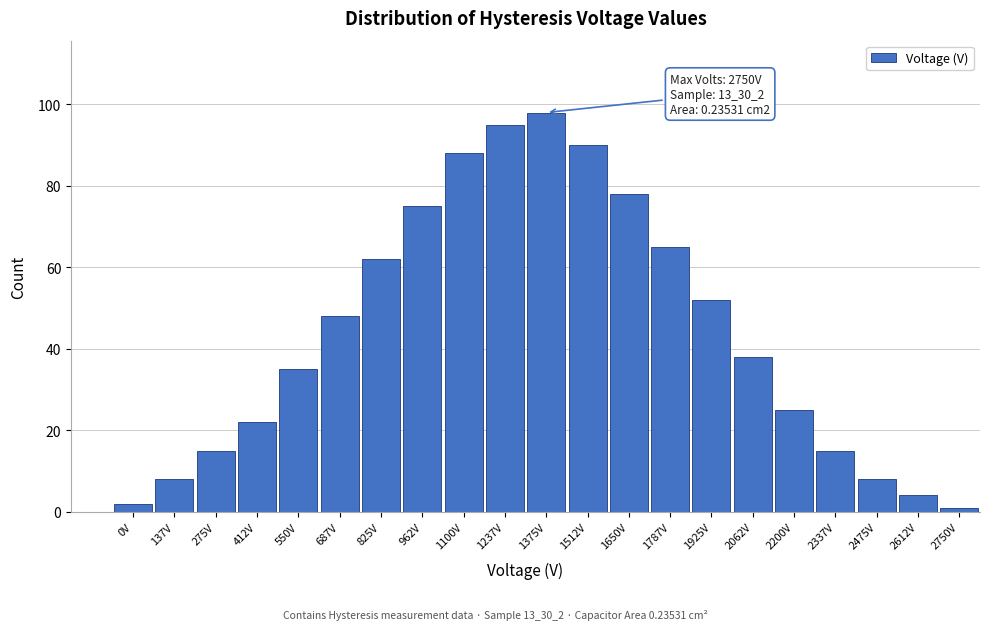

Reading left to right, list all the values displayed in this chart.

2	8	15	22	35	48	62	75	88	95	98	90	78	65	52	38	25	15	8	4	1